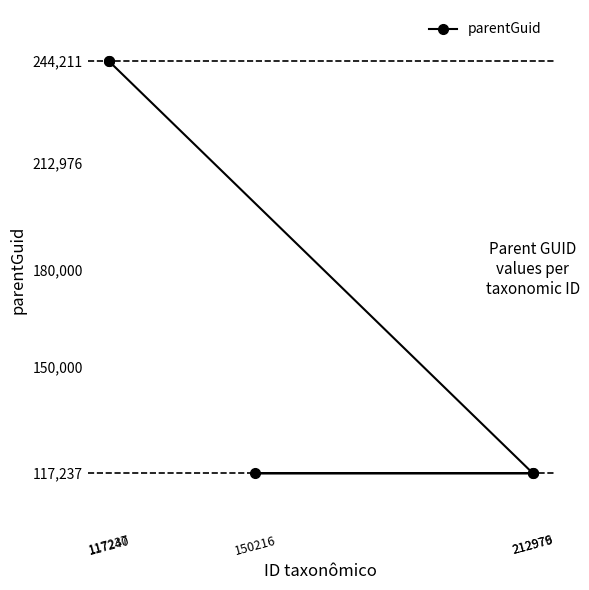

Approximately how many times larger is the value at 212976 compared to 212979?

1.0